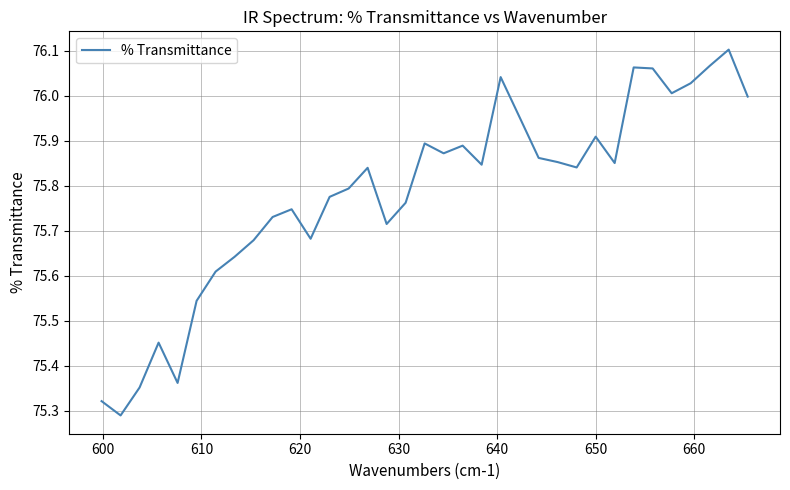

How many lines are shown in the chart?

1